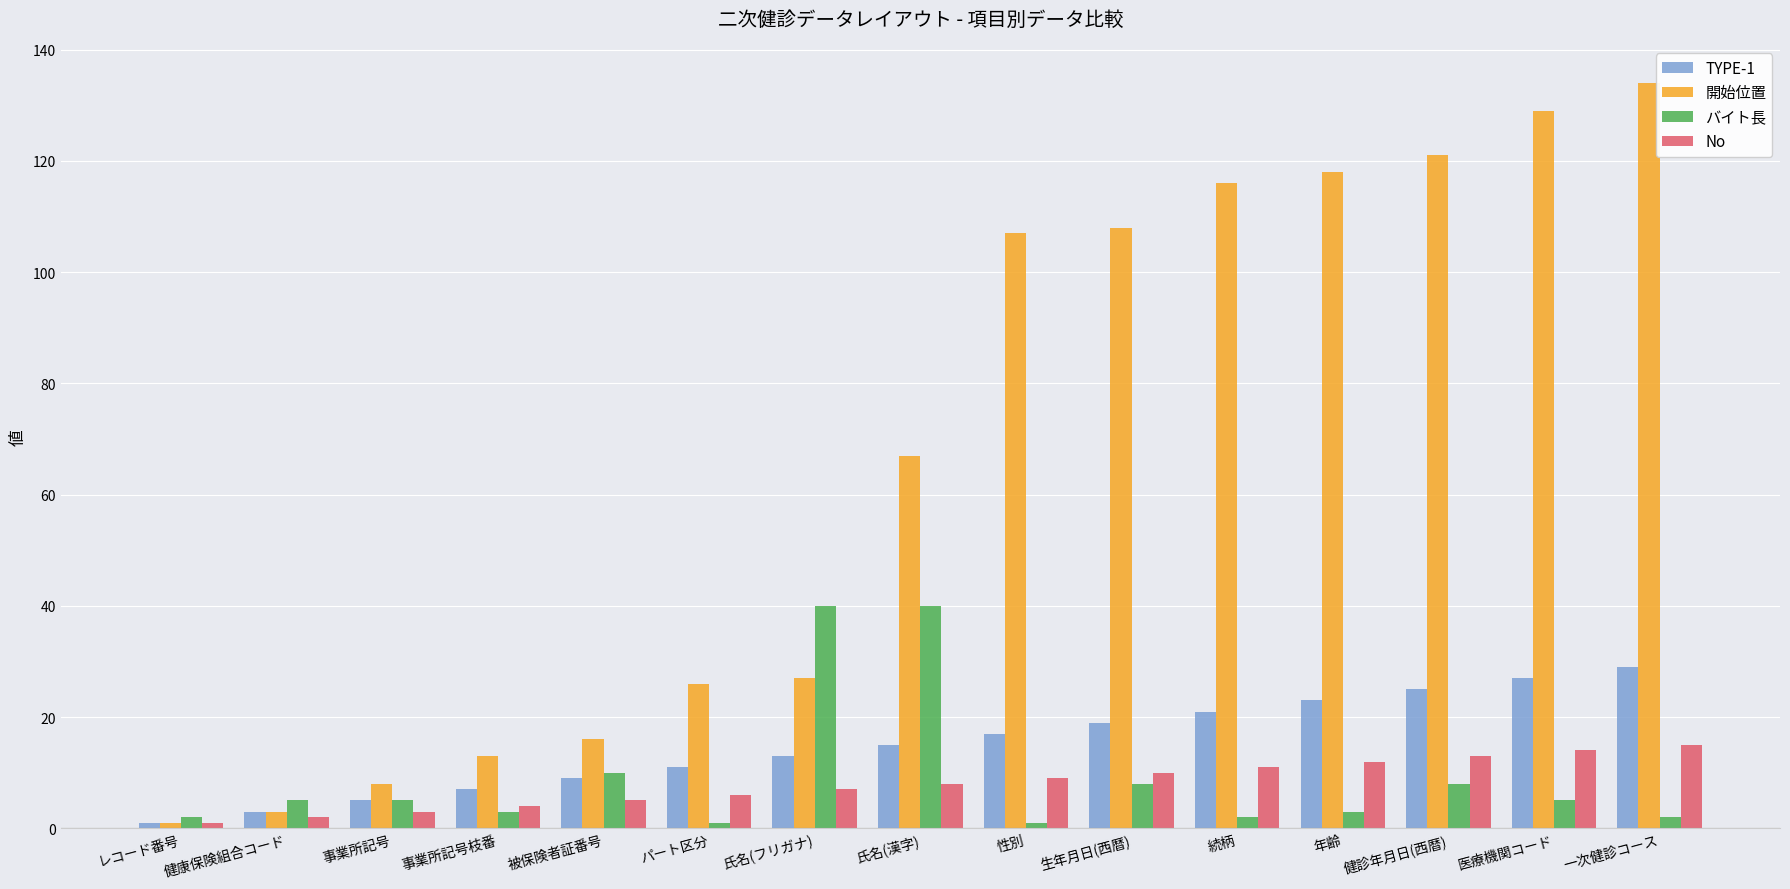

What is the value of the バイト長 bar at the 2nd from the left?

5